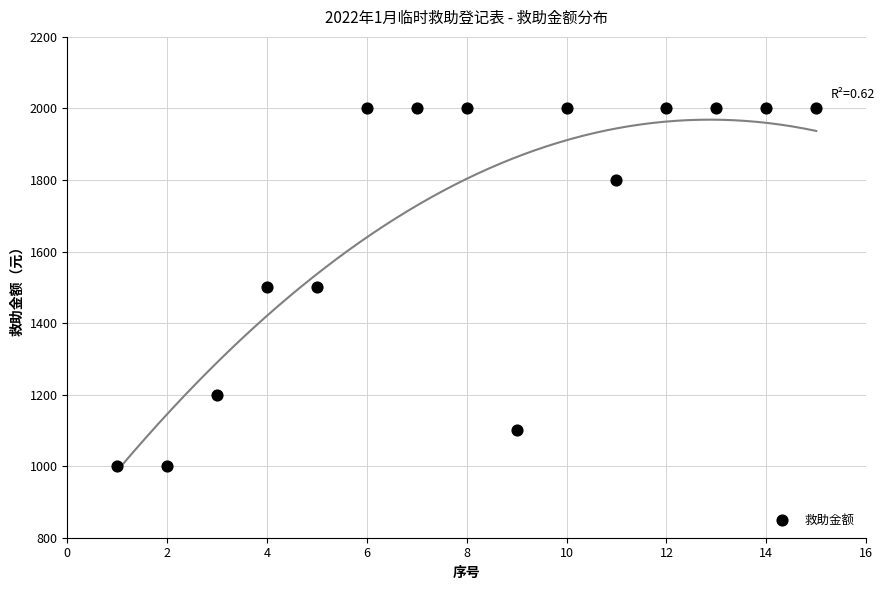

What is the range of Y values (max minus min)?

1000